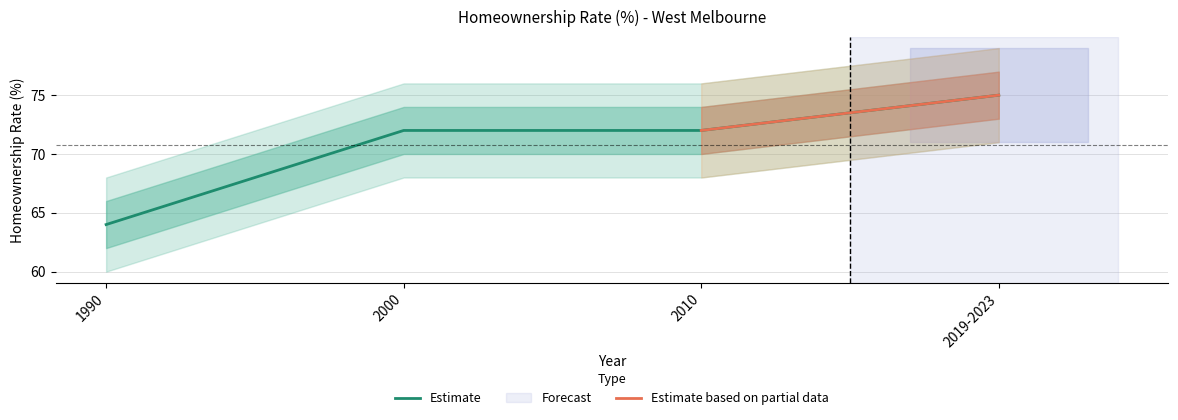

Rank the categories by value from lowest to highest.

1990, 2000, 2010, 2019-2023